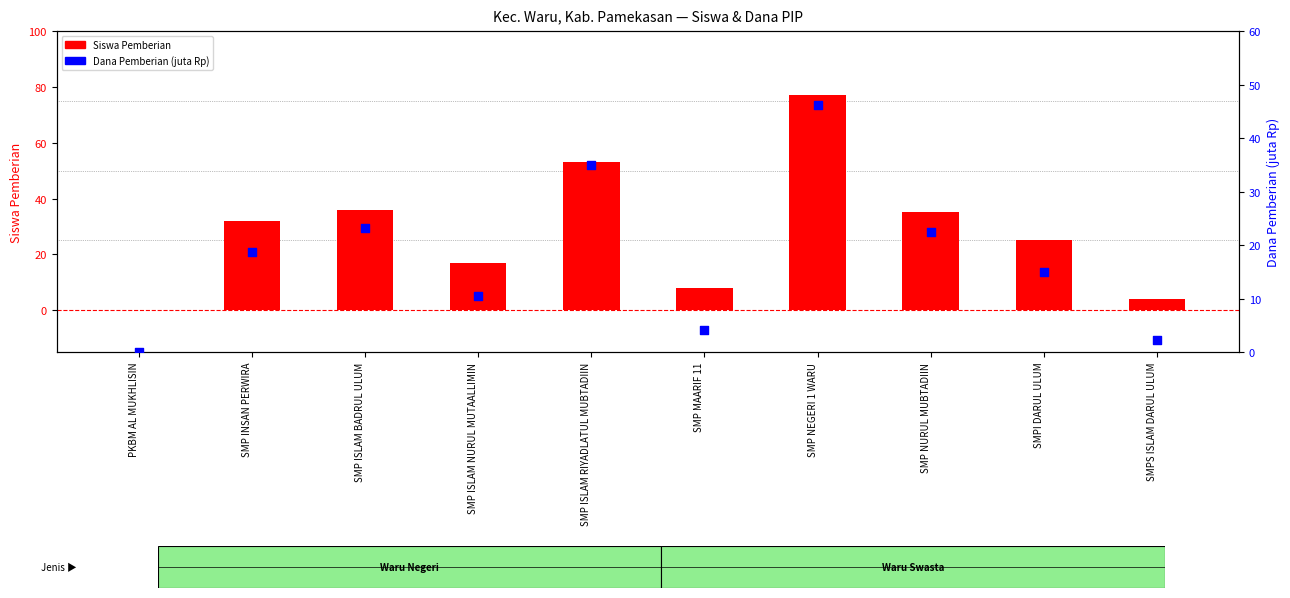

What is the total value across all series at SMP ISLAM RIYADLATUL MUBTADIIN?

87.9